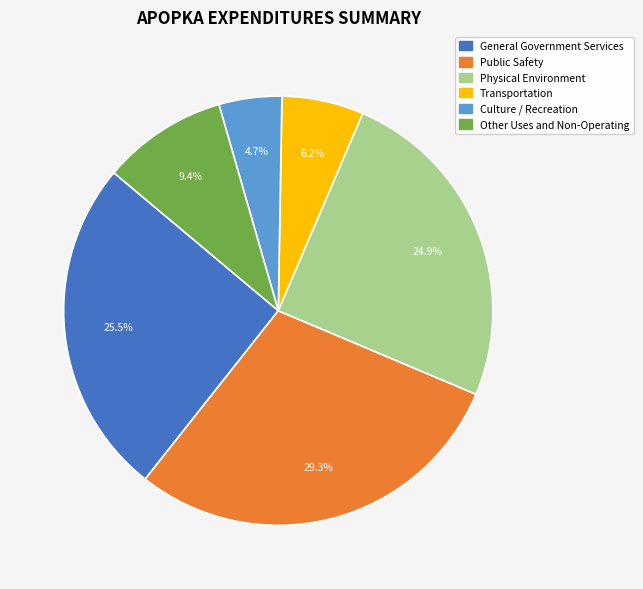

Which slice is the largest?

Public Safety